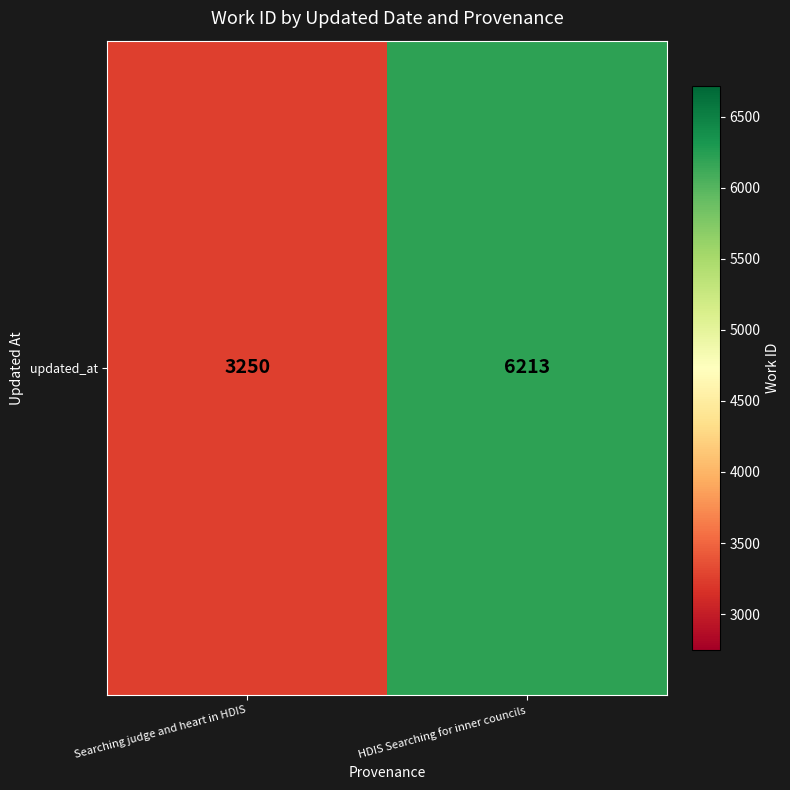

Reading right to left, list all the values displayed in this chart.

HDIS Searching for inner councils=6213	Searching judge and heart in HDIS=3250